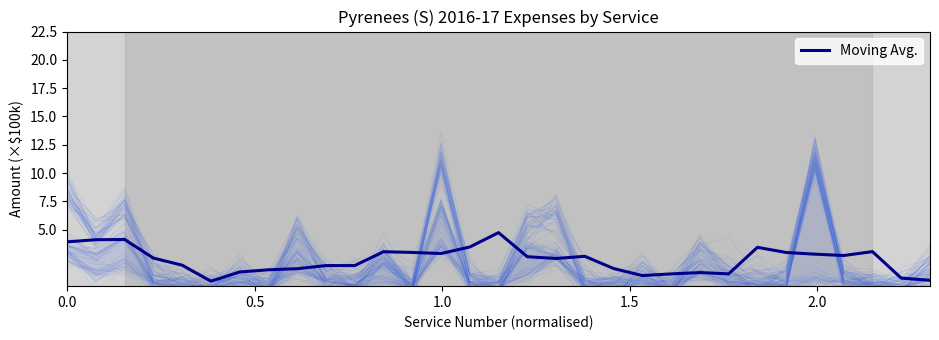

What is the maximum value for Moving Avg.?

4.7